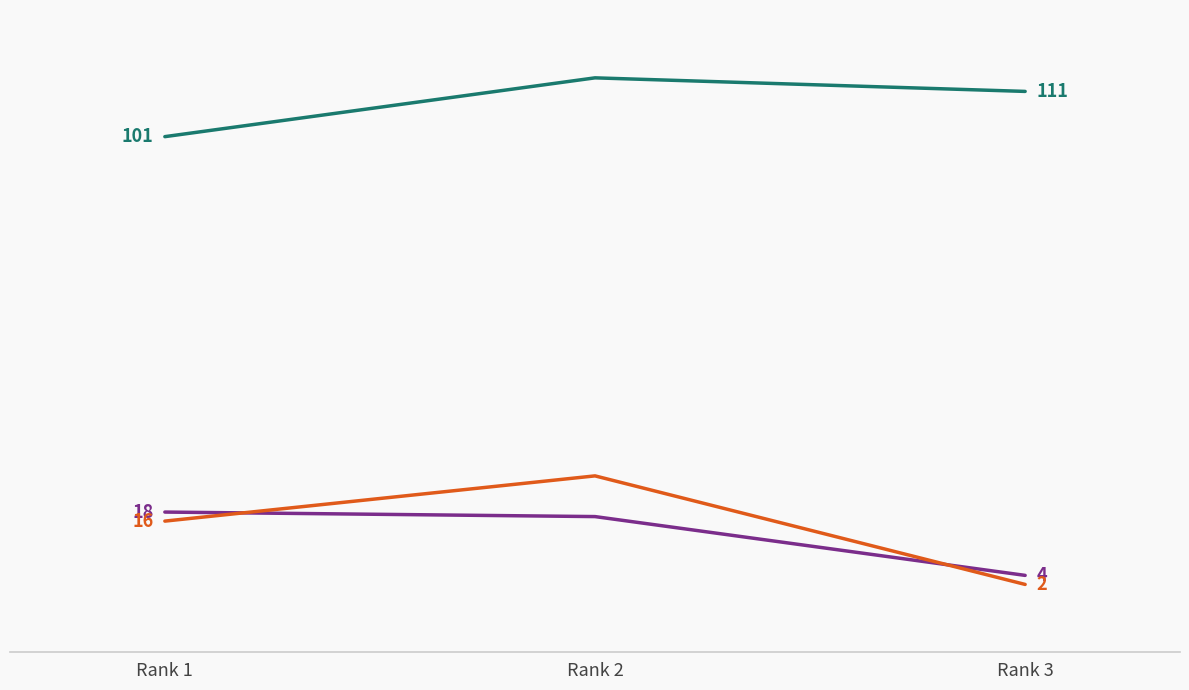

Which label corresponds to the smallest value in the chart?

Rank 3